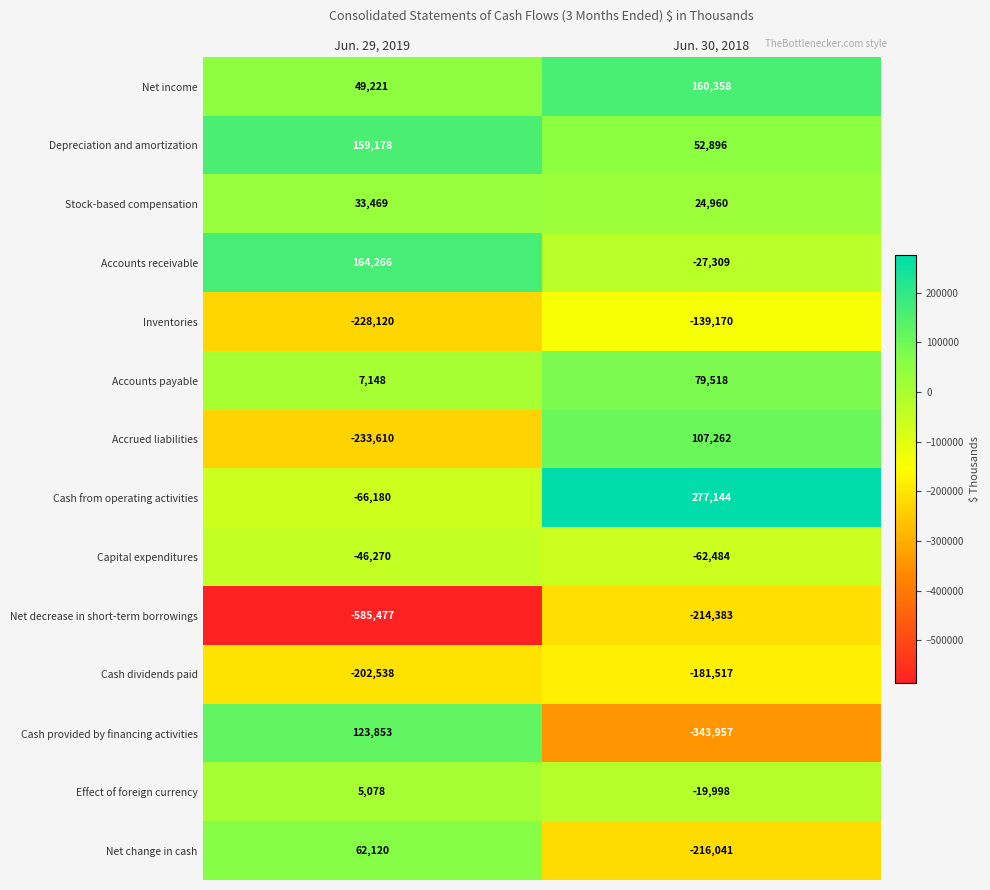

How many series are shown in this chart?

14